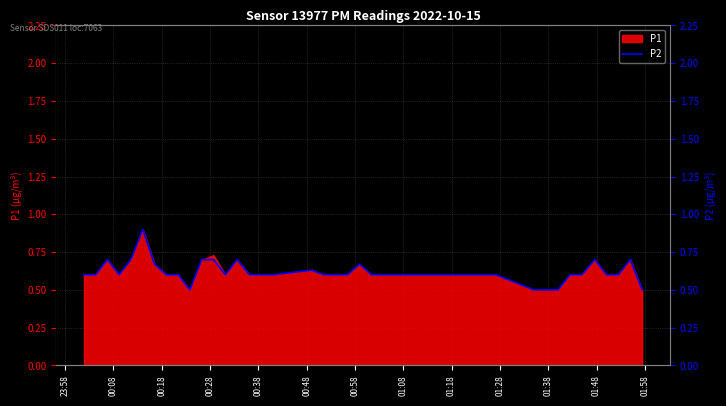

True or false: there are more than 0 points higher than both neighbors.

True